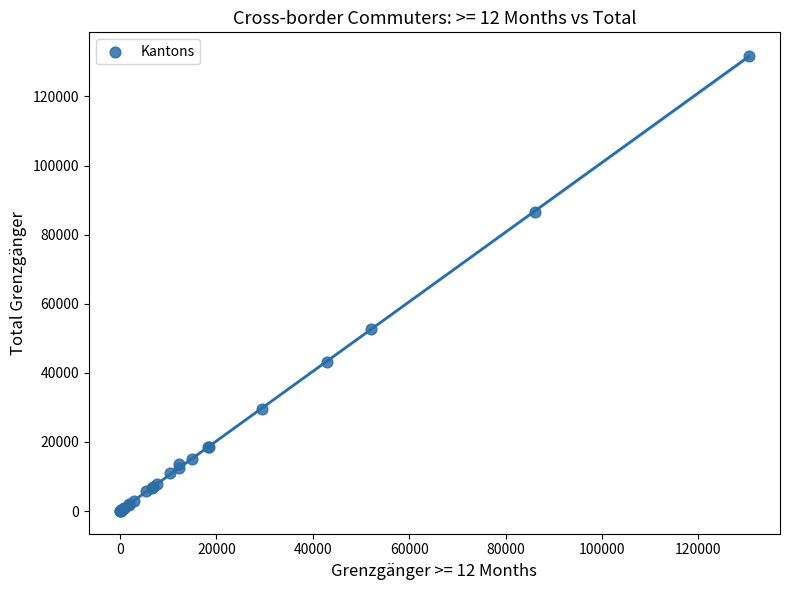

What Y value in the scatter plot is closest to 65841?

52834